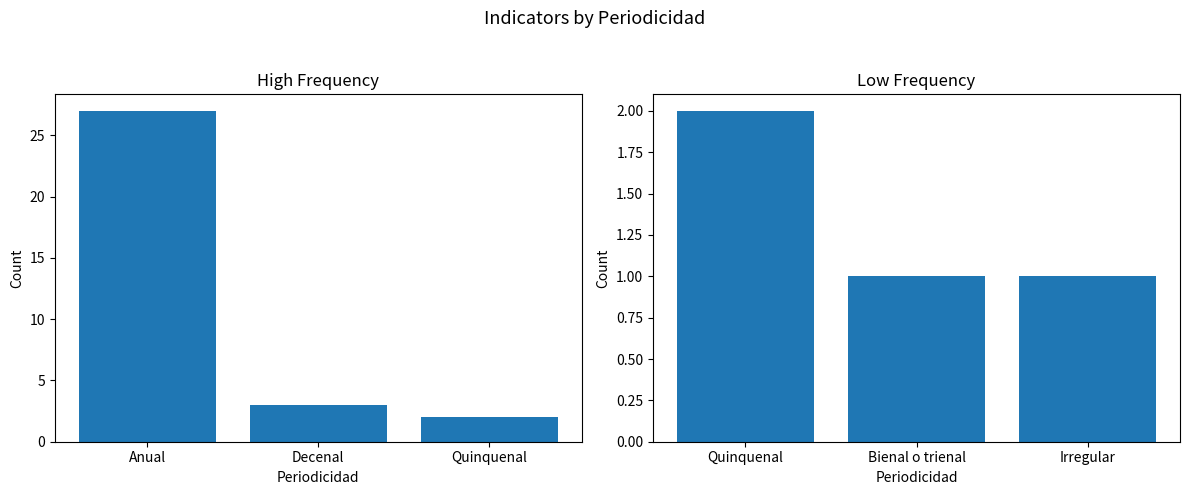

How many bars are there in total?

6